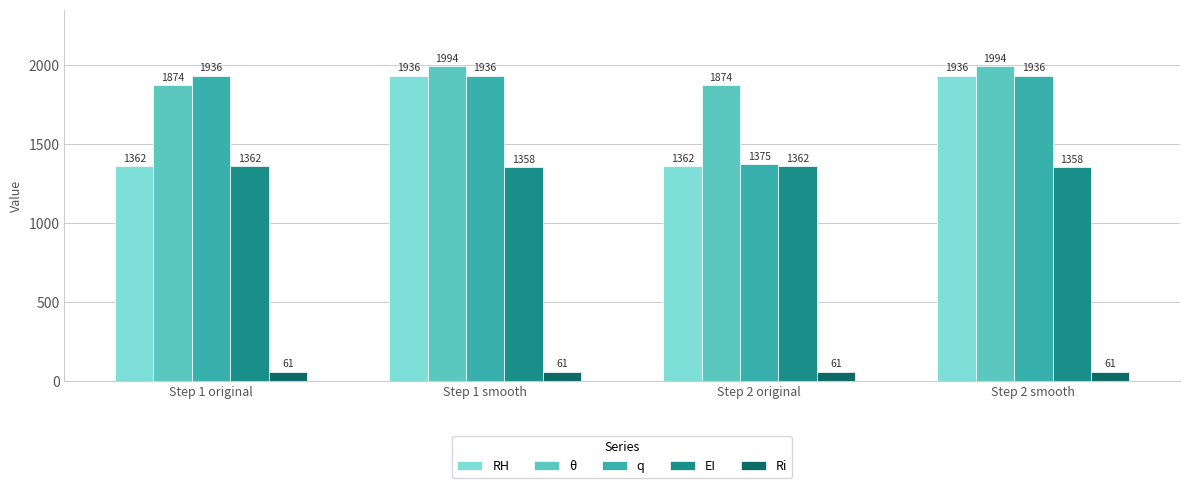

What is the maximum value shown in the chart?

1994